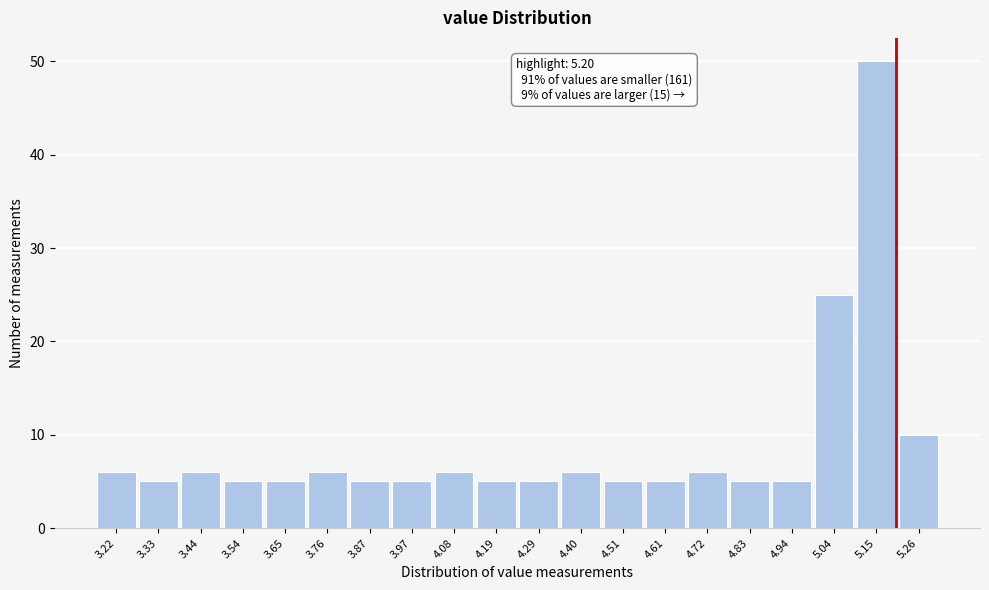

Which range on the x-axis has the tallest bar?

5.10 to 5.20